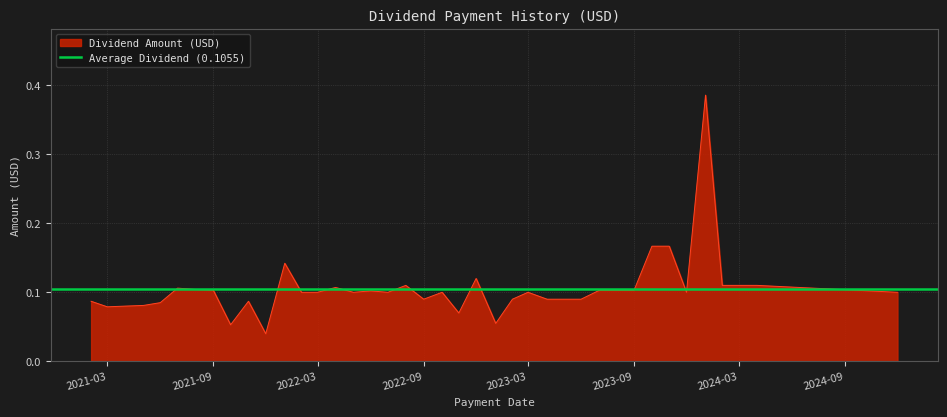

What is the average value?

0.1